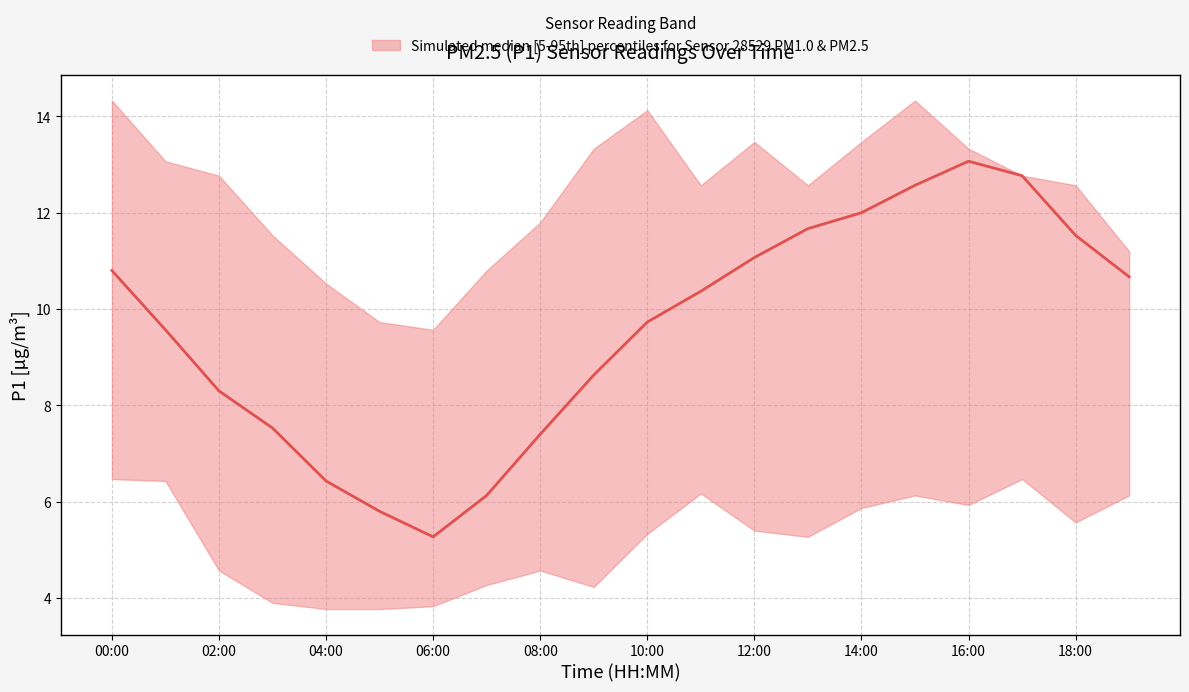

True or false: P1_upper and P1_median intersect in this chart.

False